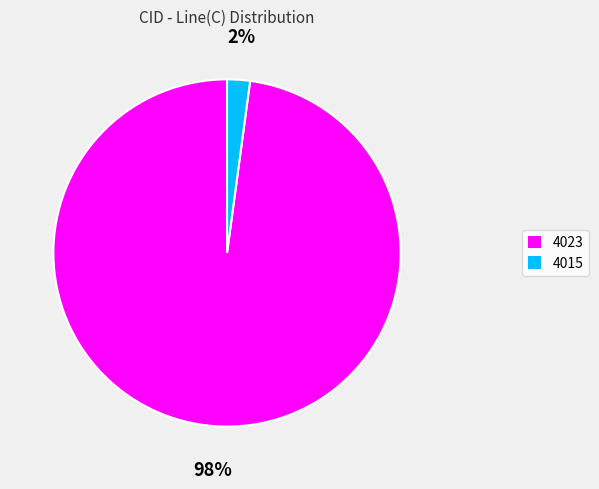

The 4015 slice represents 13% of the pie. True or false?

False